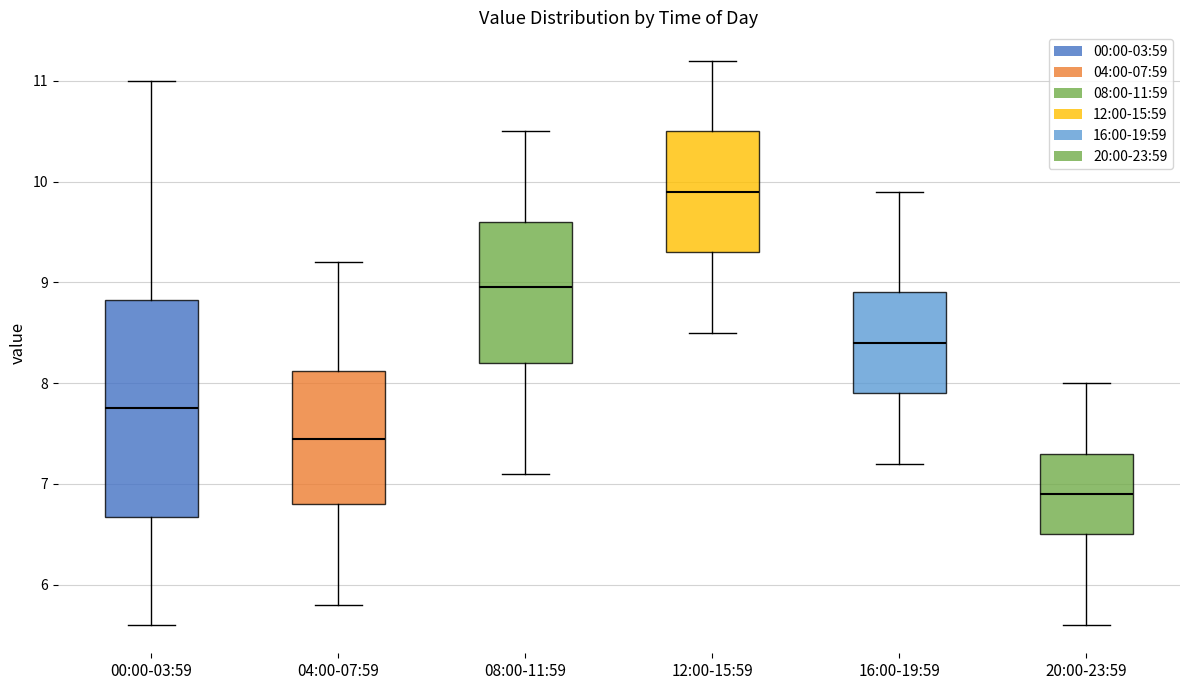

Where is the lower edge of the box for 00:00-03:59 on the y-axis? The values are not printed on the chart, so give them approximately, as read against the axis.

6.7